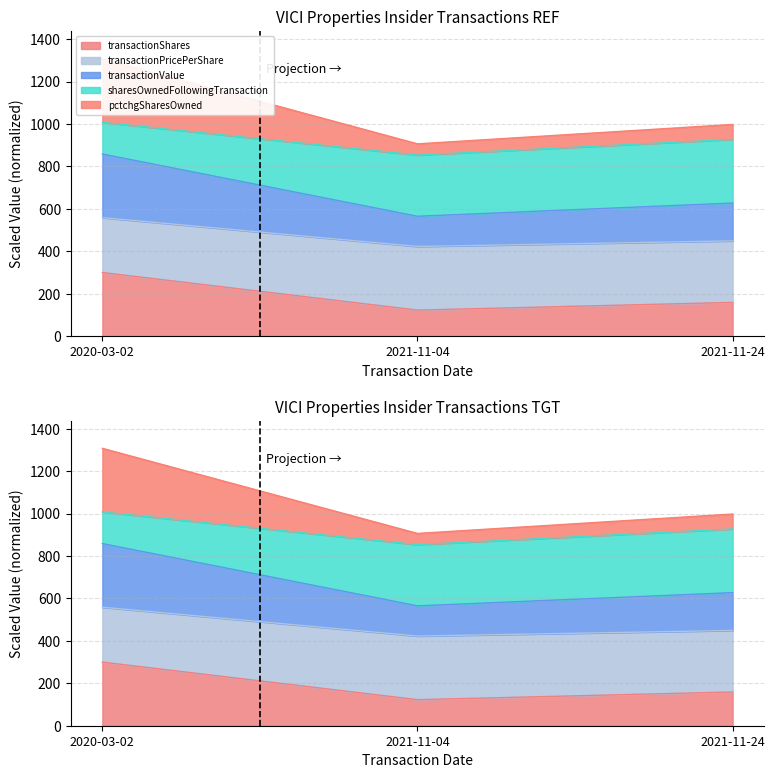

At which label is transactionPricePerShare closest to 1107?

2021-11-24